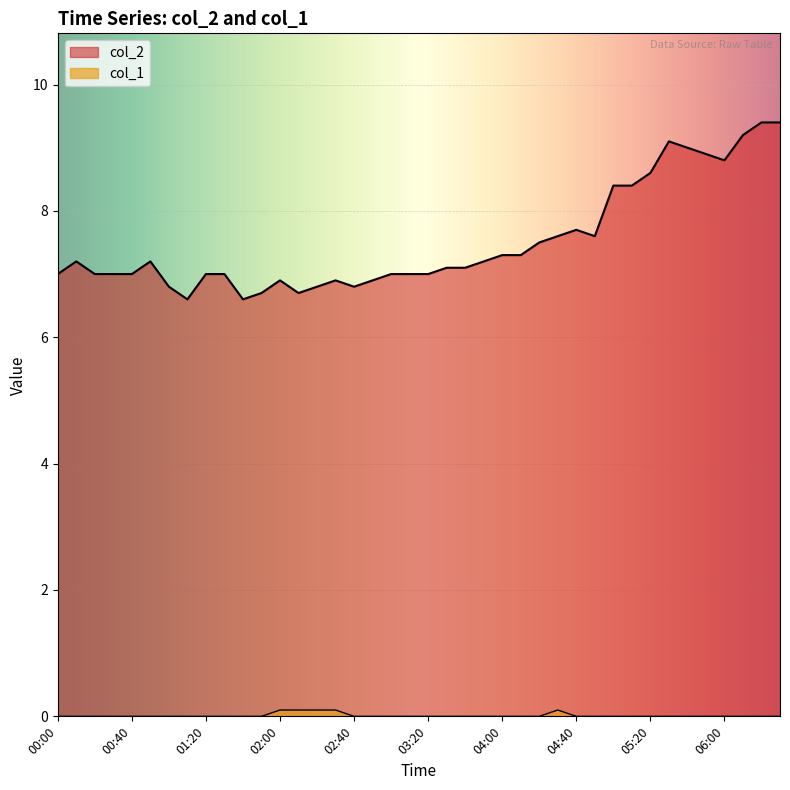

Reading left to right, list all the values displayed in this chart.

col_2: 7.0	7.2	7.0	7.0	7.0	7.2	6.8	6.6	7.0	7.0	6.6	6.7	6.9	6.7	6.8	6.9	6.8	6.9	7.0	7.0	7.0	7.1	7.1	7.2	7.3	7.3	7.5	7.6	7.7	7.6	8.4	8.4	8.6	9.1	9.0	8.9	8.8	9.2	9.4	9.4
col_1: 0.0	0.0	0.0	0.0	0.0	0.0	0.0	0.0	0.0	0.0	0.0	0.0	0.1	0.1	0.1	0.1	0.0	0.0	0.0	0.0	0.0	0.0	0.0	0.0	0.0	0.0	0.0	0.1	0.0	0.0	0.0	0.0	0.0	0.0	0.0	0.0	0.0	0.0	0.0	0.0